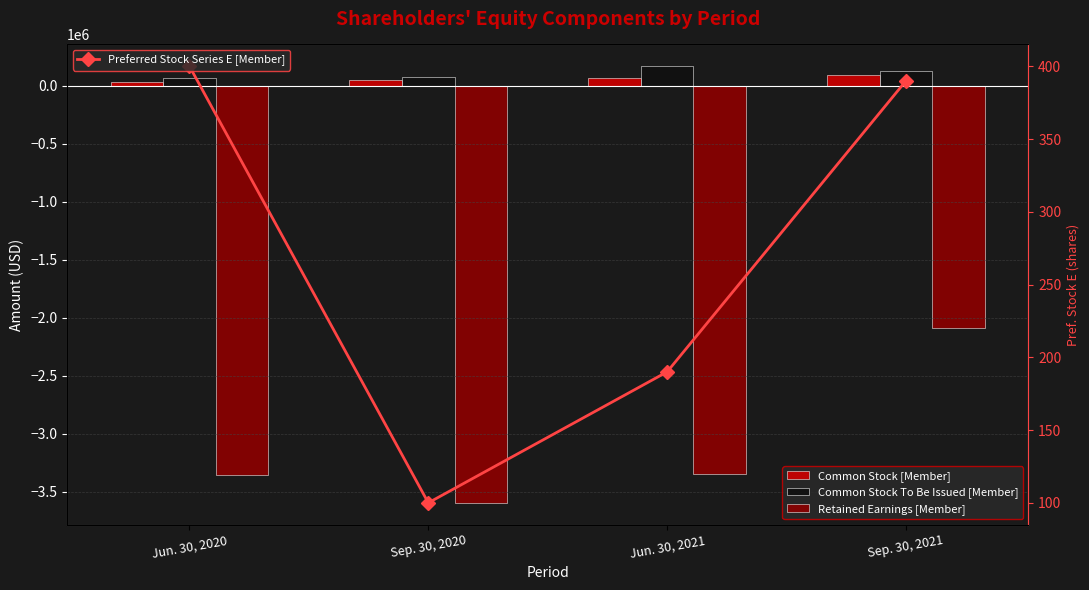

Which category has the highest value in the Common Stock [Member] series?

Sep. 30, 2021